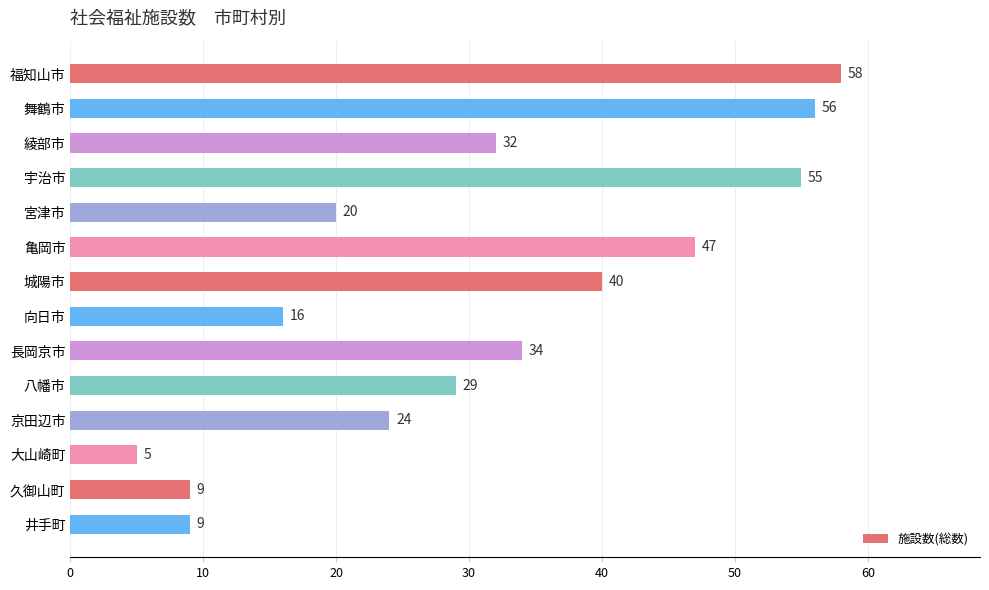

What value does the data have at 井手町?

9